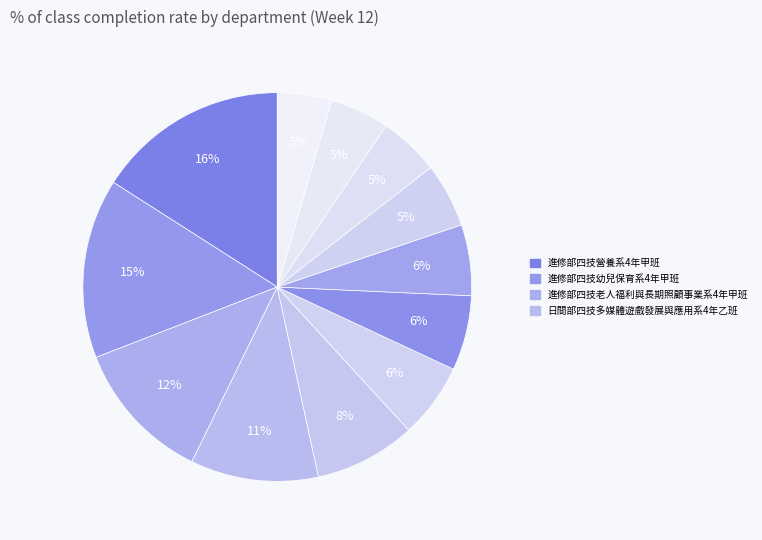

Which category has the biggest portion of the pie?

進修部四技營養系4年甲班